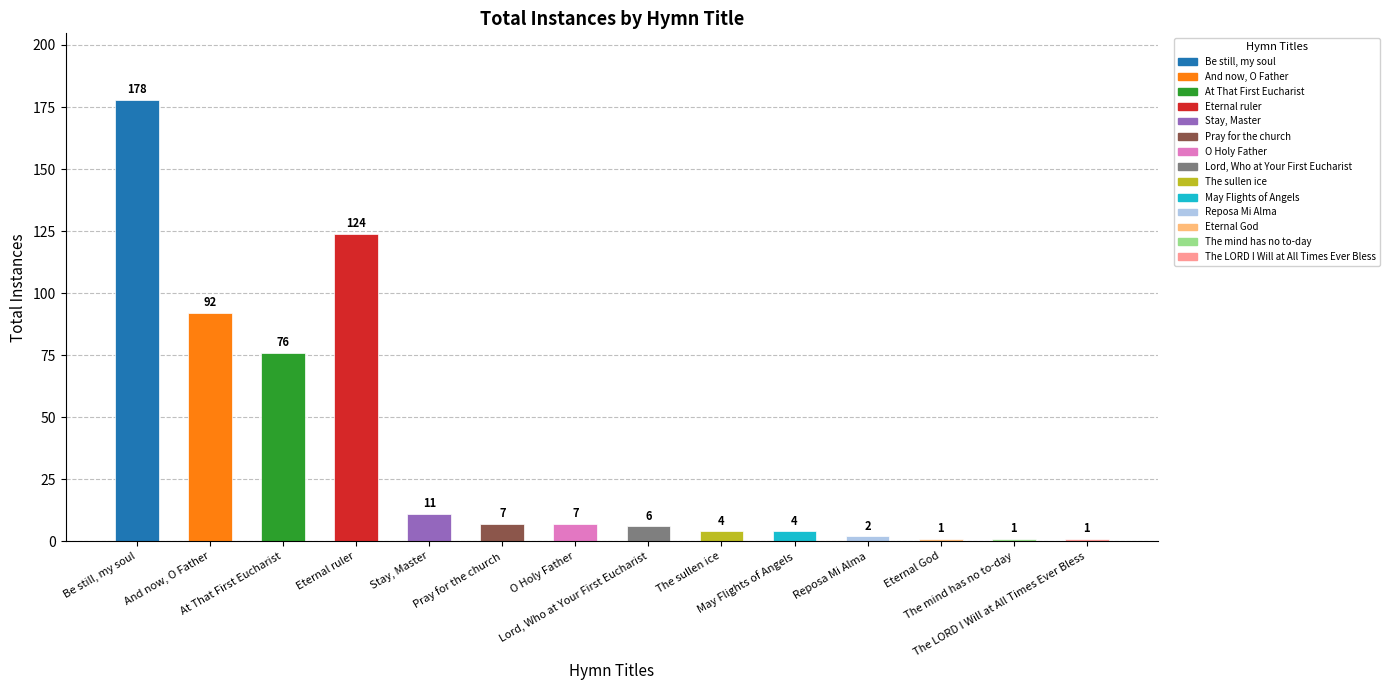

What is the smallest value displayed?

1